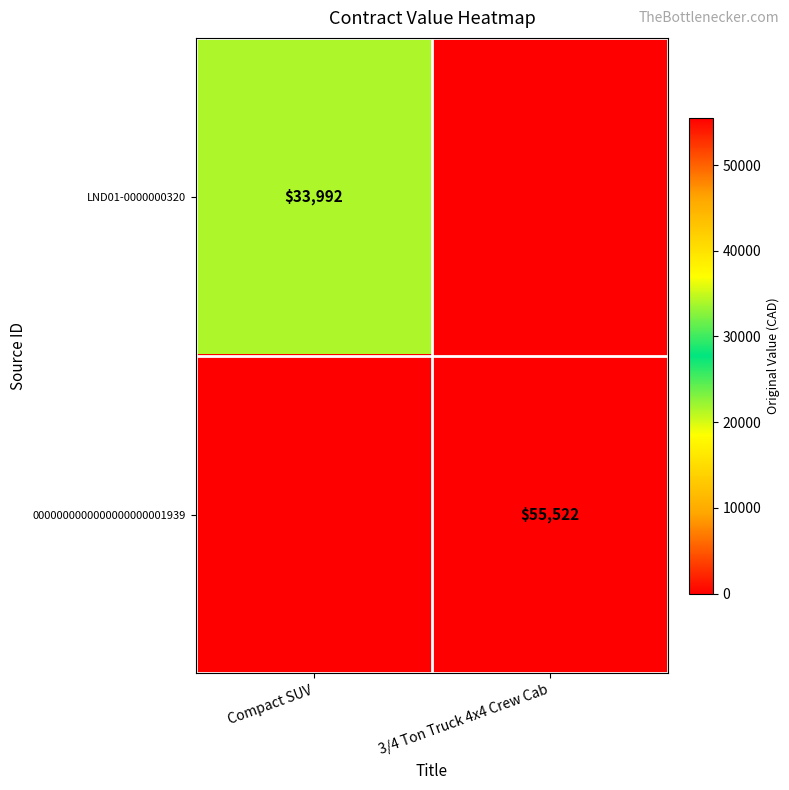

What is the total value across all series at Compact SUV?

33992